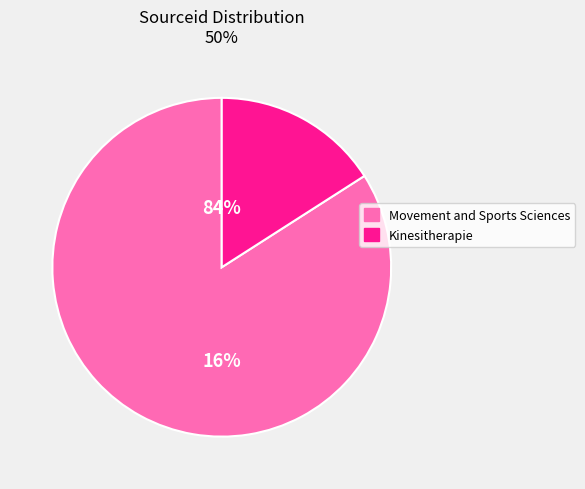

To the nearest percent, what is the difference between the largest and smallest slice percentages?

68%